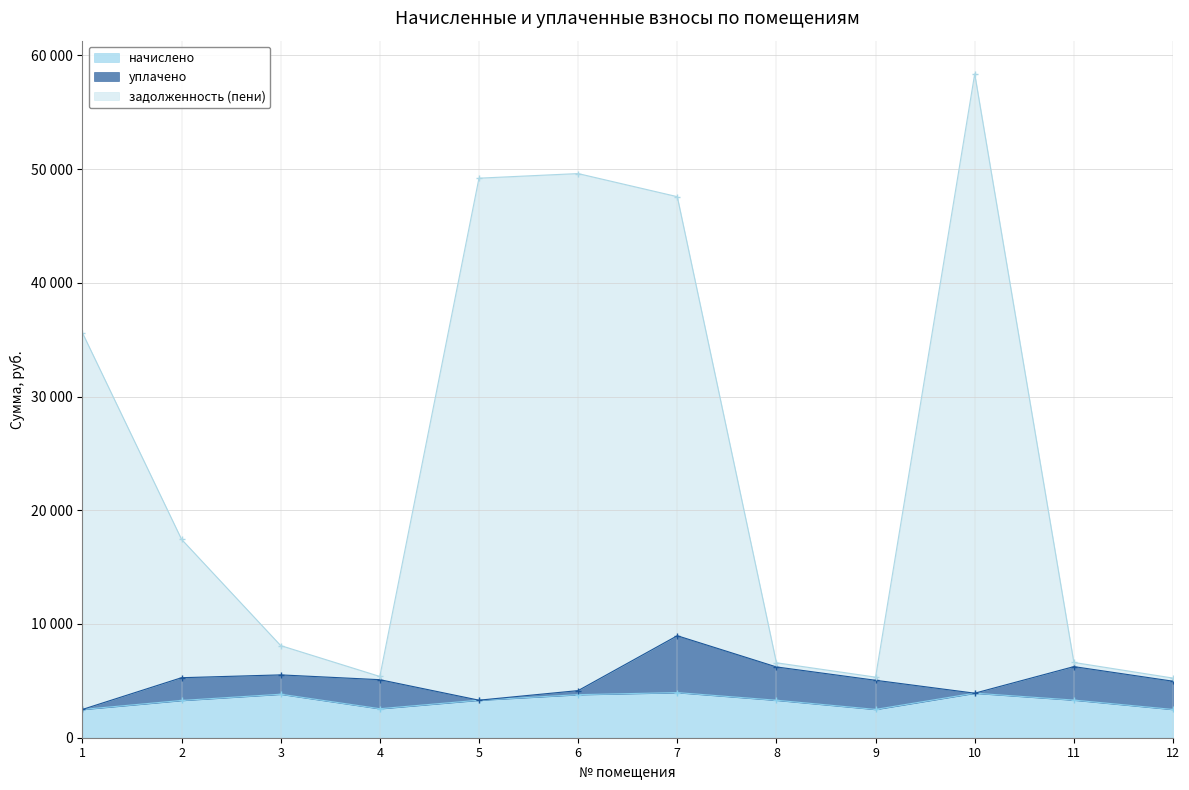

What is the approximate value of задолженность (пени) at 7?

47576.5